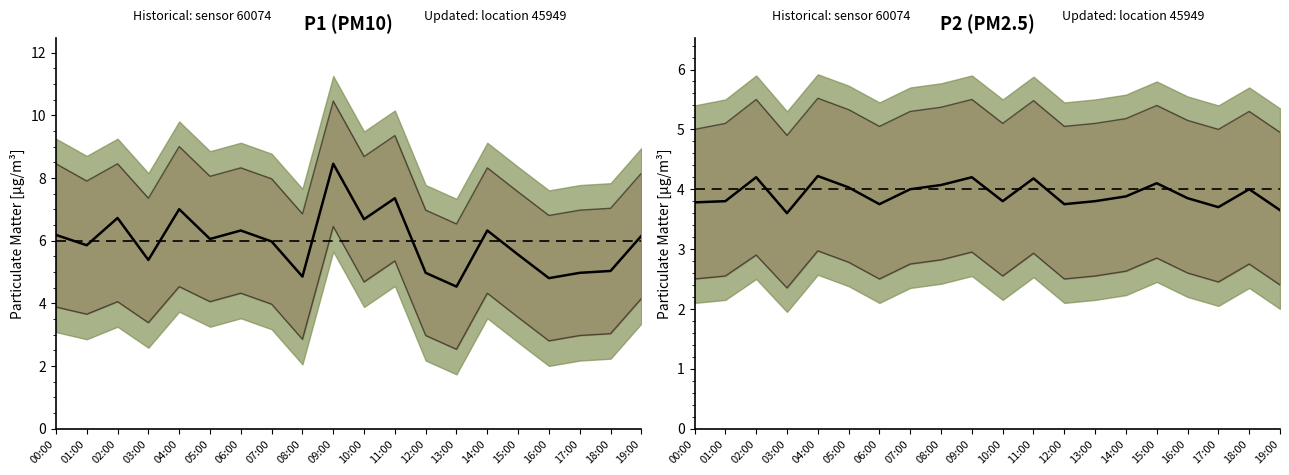

What is the difference between the highest and lowest values at 08:00?

4.0